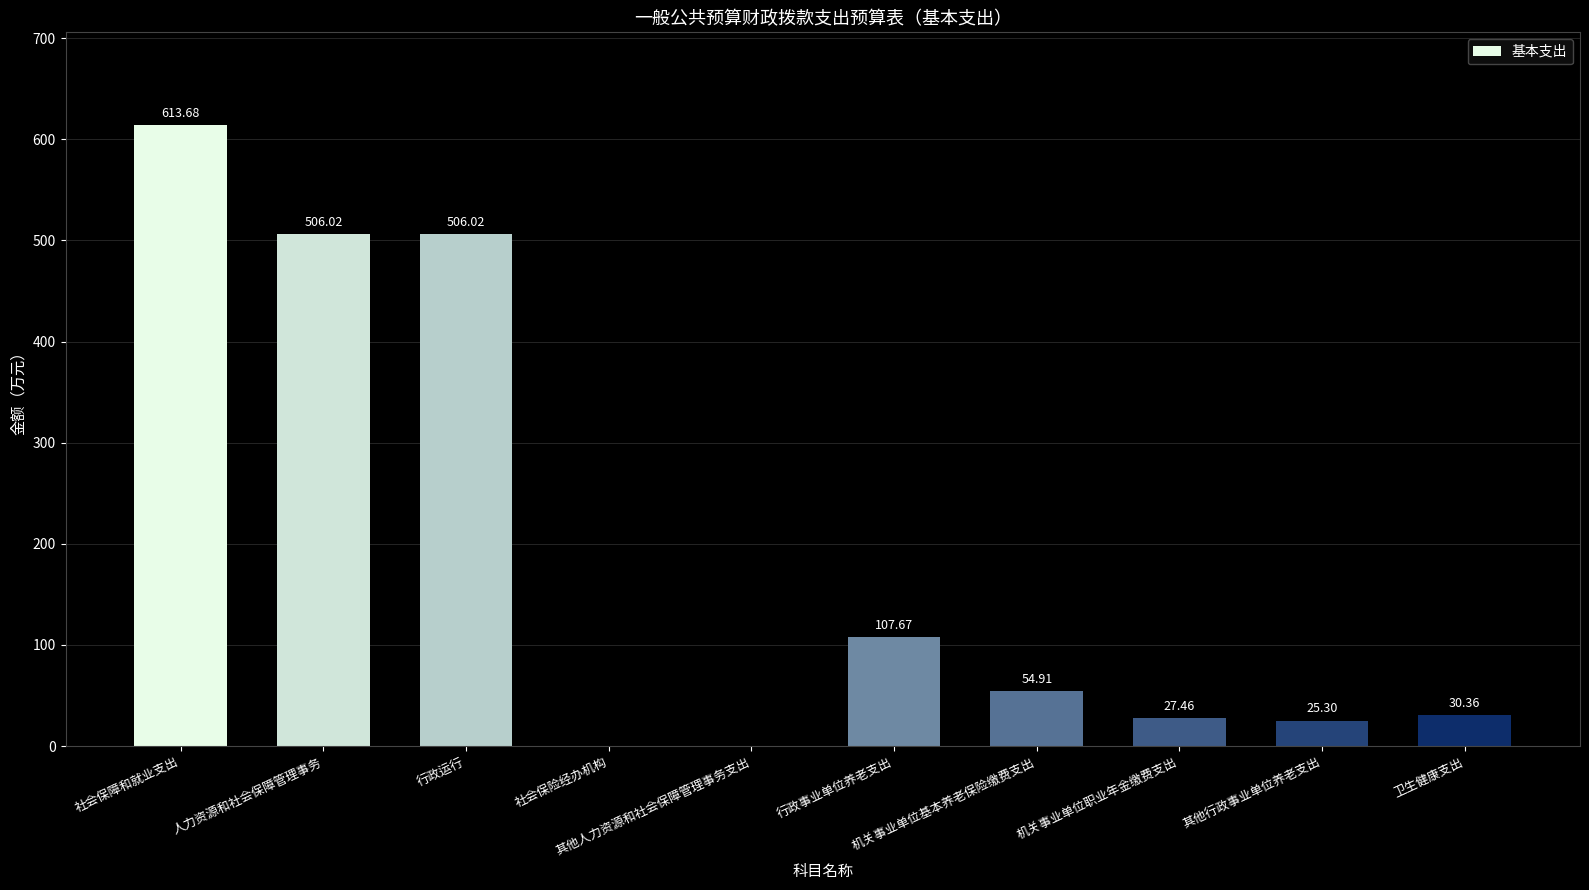

At which label does the data first exceed 54?

社会保障和就业支出